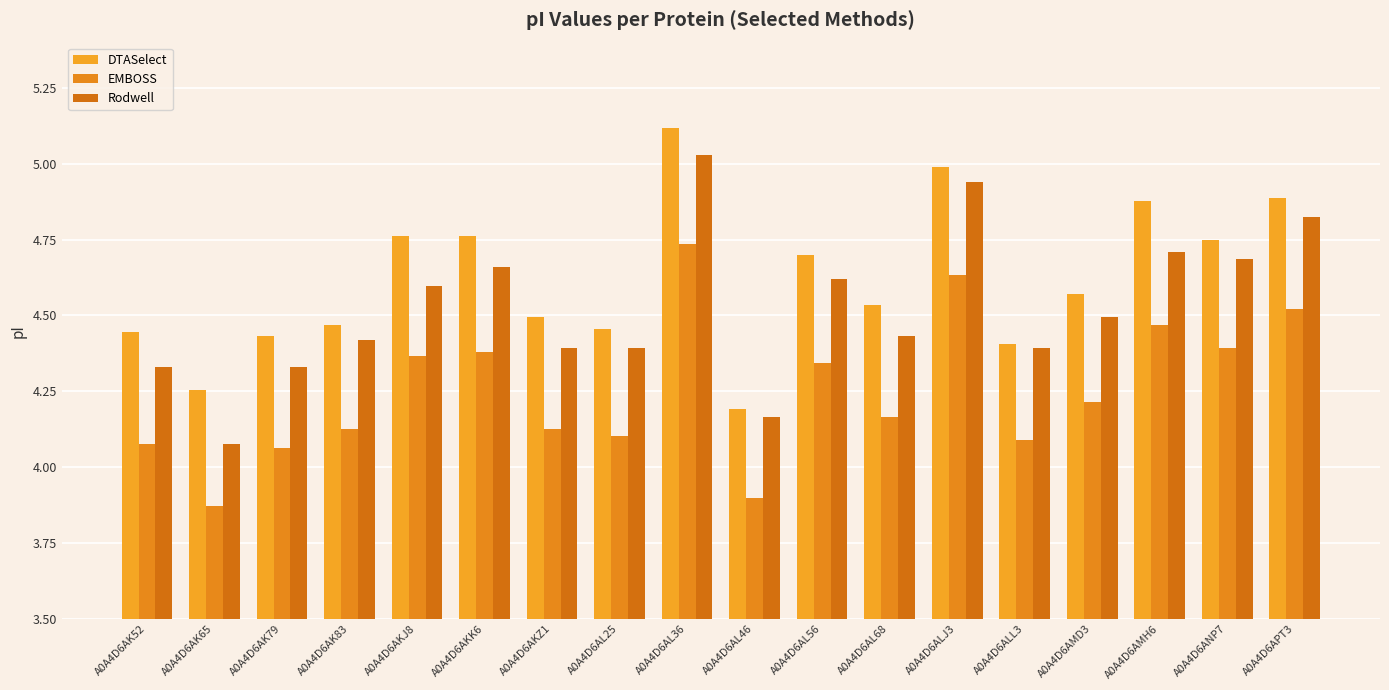

What is the difference between the maximum and minimum values in the Rodwell series?

1.0